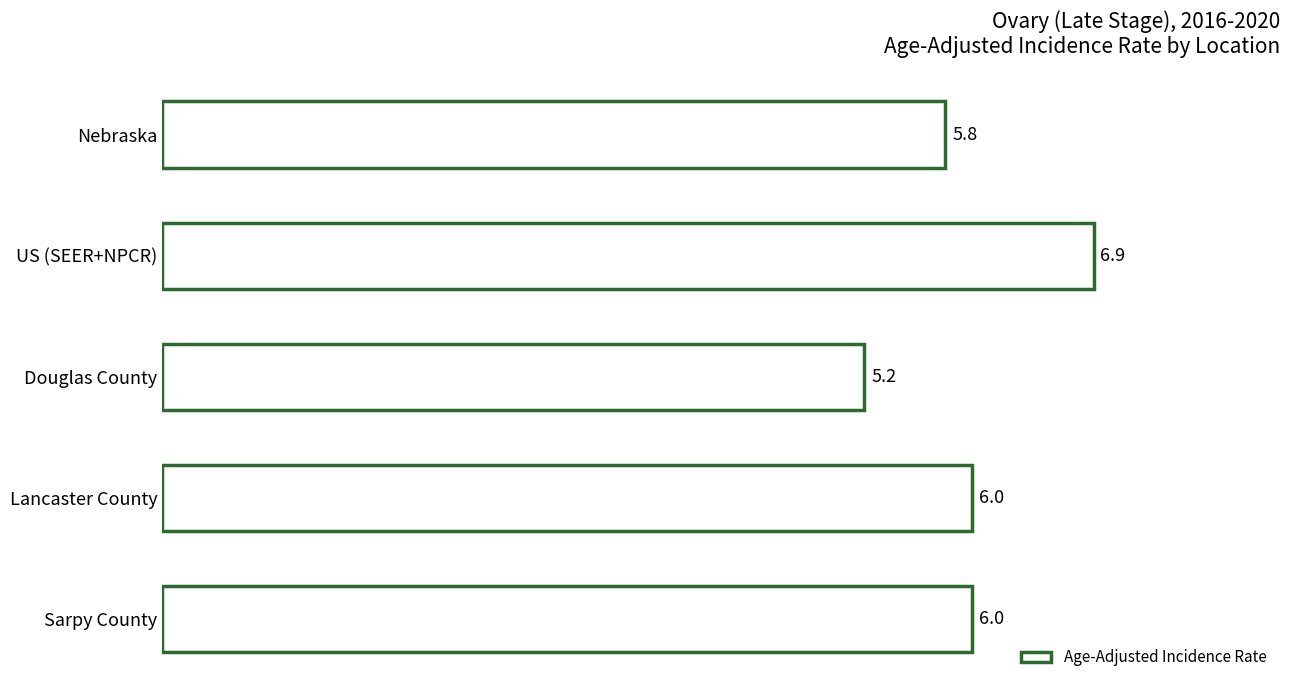

What is the sum of all values?

29.9